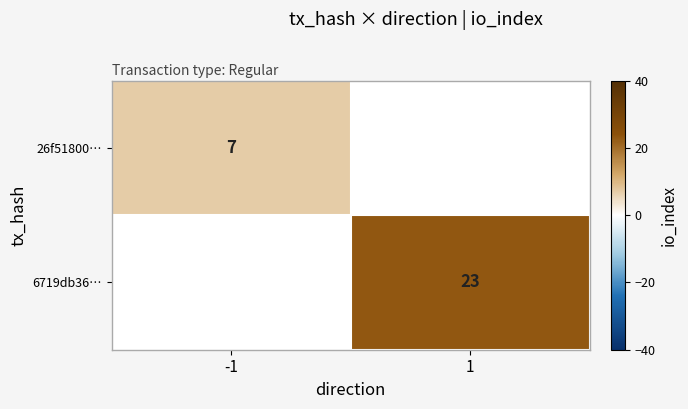

The 26f51800… series shows 11 at -1. True or false?

False